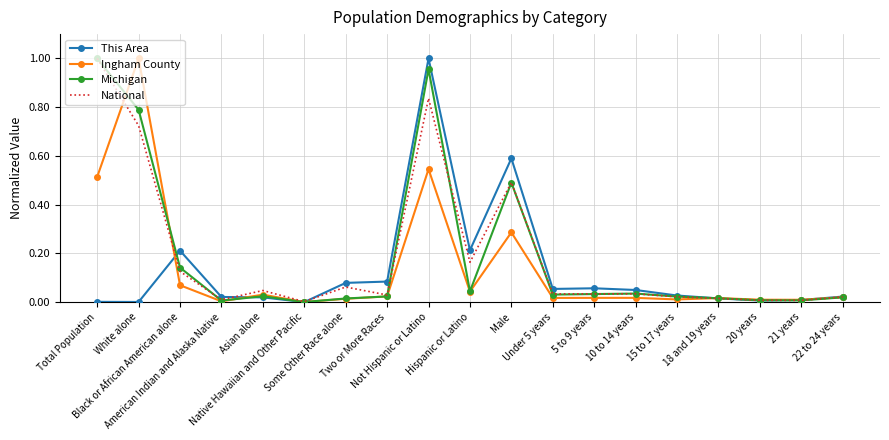

At which category is the sum across all series the highest?

Not Hispanic or Latino